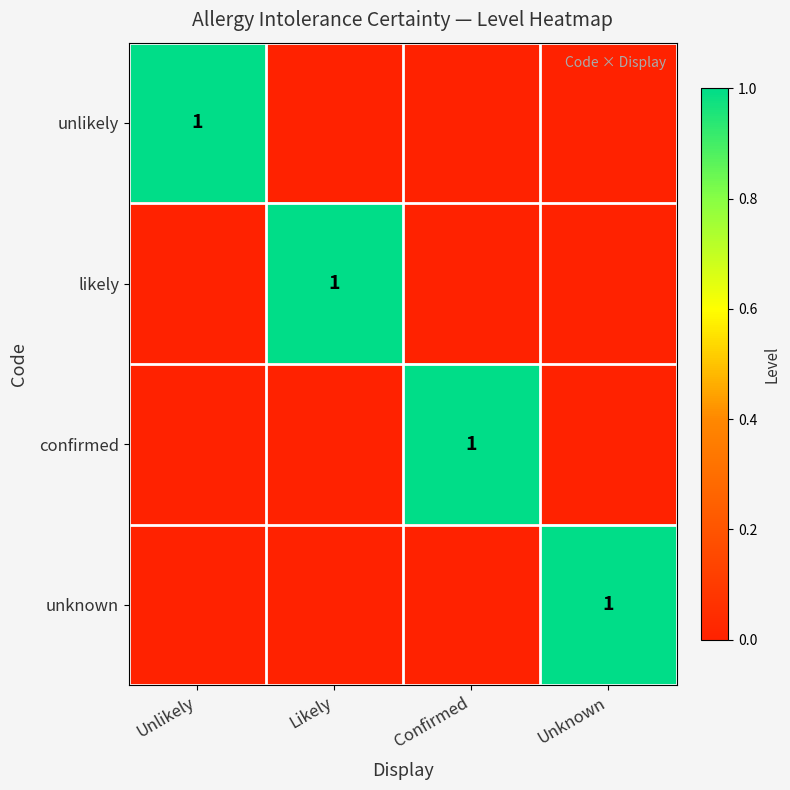

The unlikely series shows 2 at Unlikely. True or false?

False